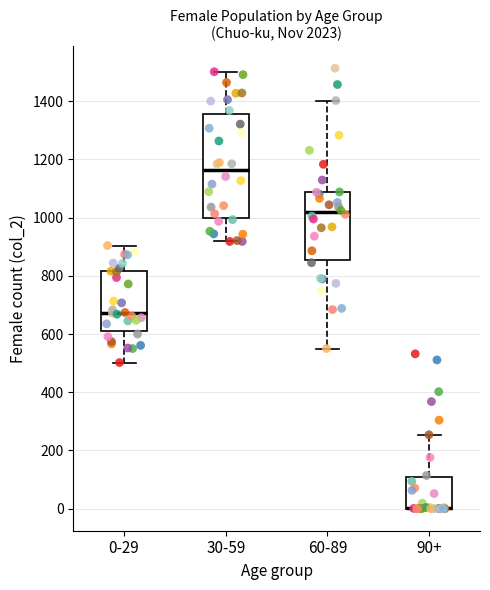

Reading left to right, transcribe this box plot: for each box, give where its median line is, the range the box spans, and where its two whiskers end, as read against the y-axis. The values are not printed on the chart, so give them approximately, as read against the axis.

0-29: median 680, box 600 to 820, whiskers 500 to 900
30-59: median 1160, box 1000 to 1360, whiskers 920 to 1500
60-89: median 1020, box 860 to 1080, whiskers 560 to 1400
90+: median 0 (drawn on the box's lower edge), box 0 to 100, whiskers 0 to 260